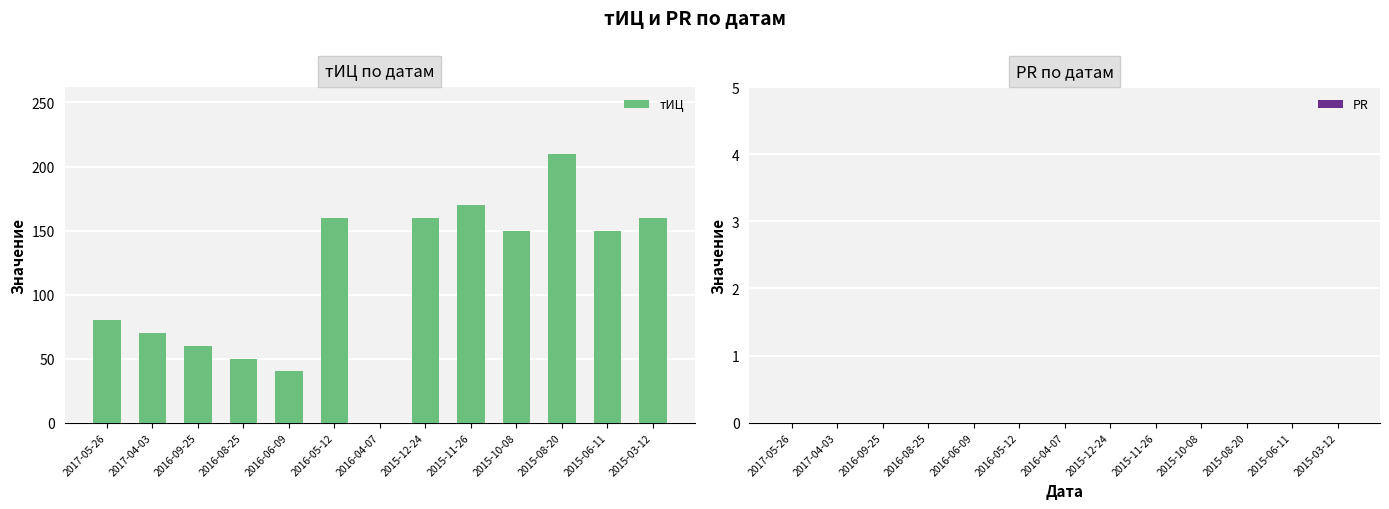

What is the change in value from 2016-04-07 to 2015-08-20?

+210